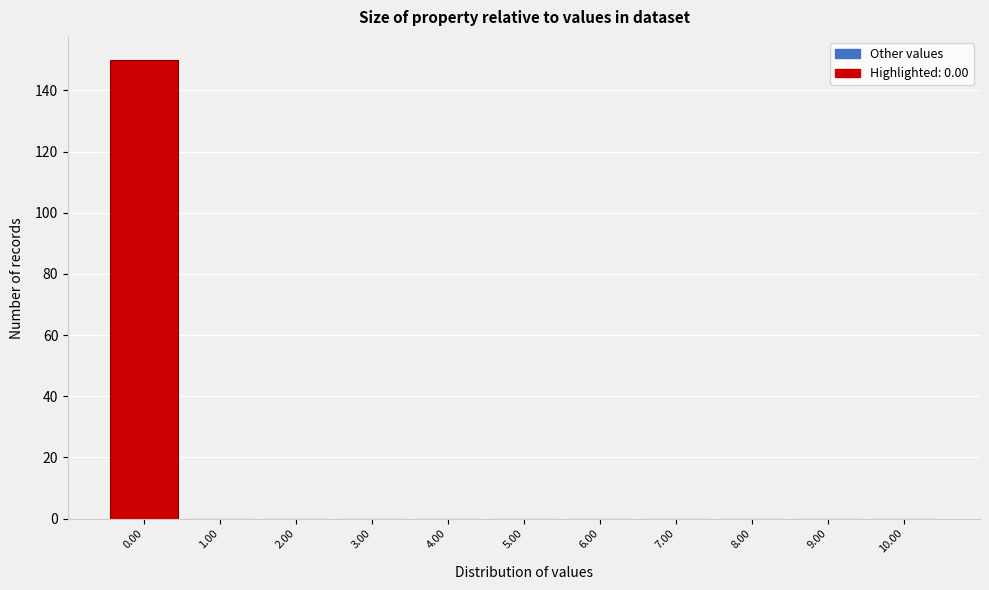

Reading left to right, list every bar in this chart as the range it spans on the x-axis followed by its height. The values are not printed on the chart, so give them approximately, as read against the axis.

-0.5 to 0.5: 150
0.5 to 1.5: 0
1.5 to 2.5: 0
2.5 to 3.5: 0
3.5 to 4.5: 0
4.5 to 5.5: 0
5.5 to 6.5: 0
6.5 to 7.5: 0
7.5 to 8.5: 0
8.5 to 9.5: 0
9.5 to 10.5: 0